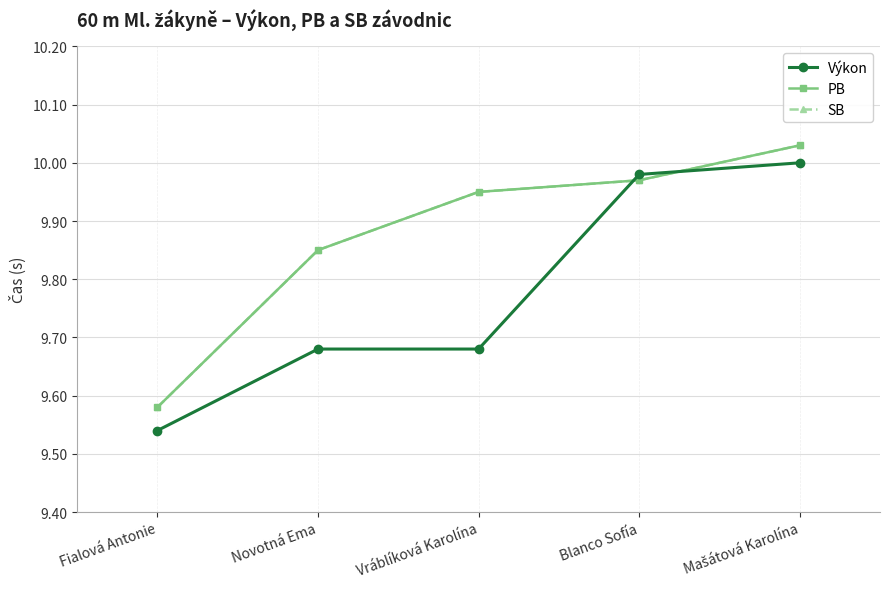

Does the chart have visible grid lines?

Yes